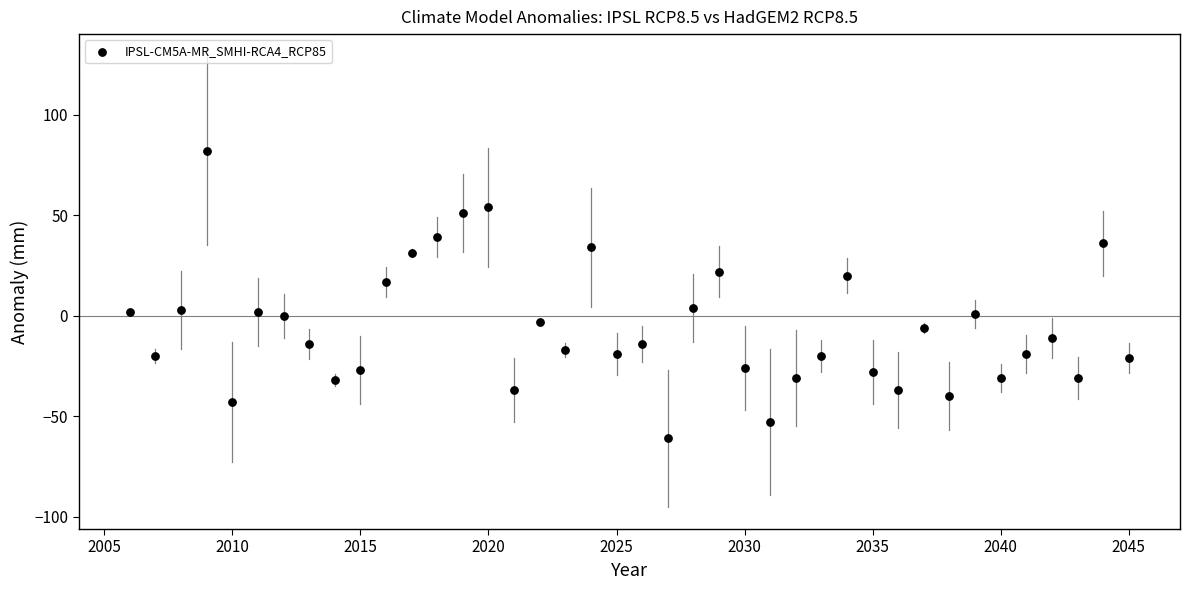

What is the range of Y values (max minus min)?

143